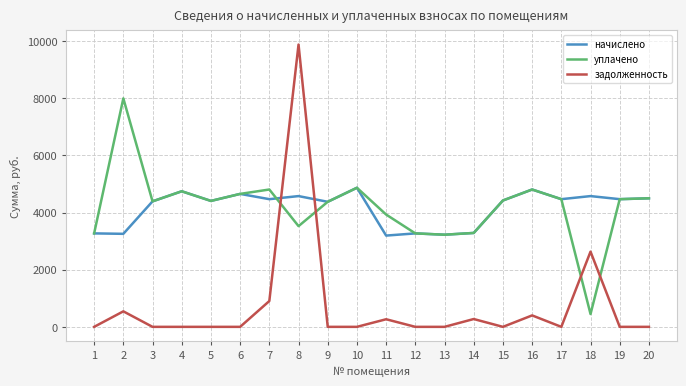

Where is the first local maximum for начислено?

4